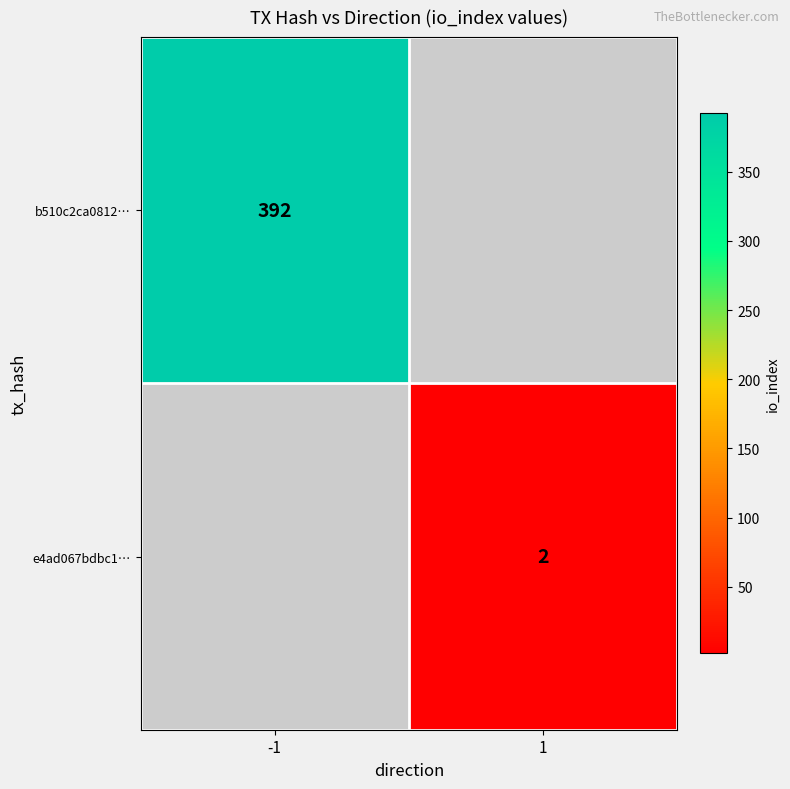

The b510c2ca0812… series shows 392 at -1. True or false?

True